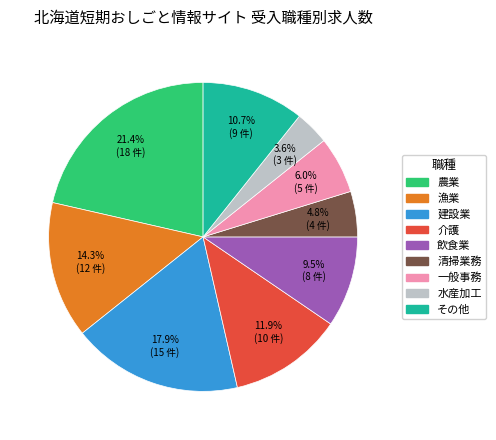

Which has a higher value, 介護 or 飲食業?

介護